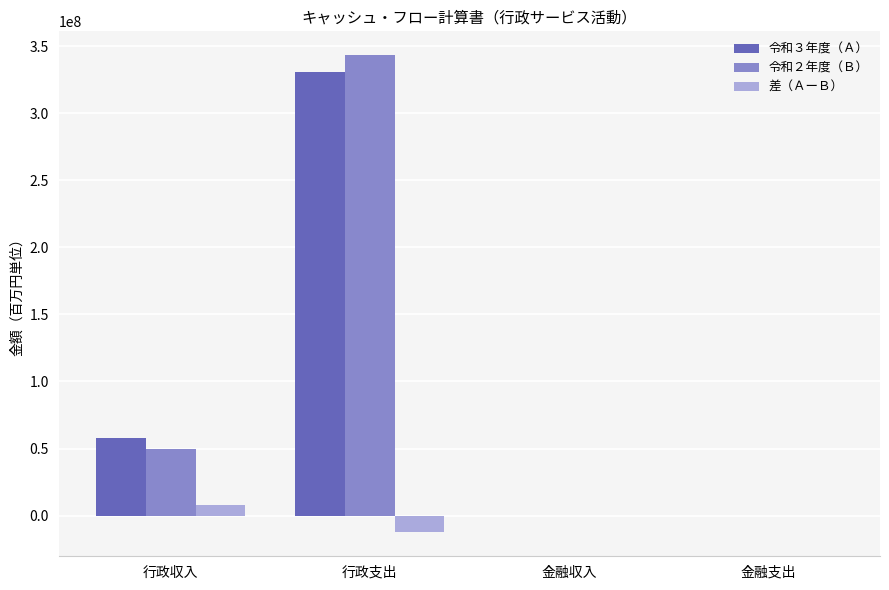

What is the maximum value shown in the chart?

343304841